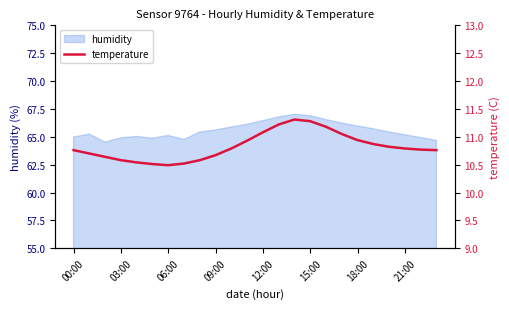

The value of humidity at 09:00 is 65.6. True or false?

True